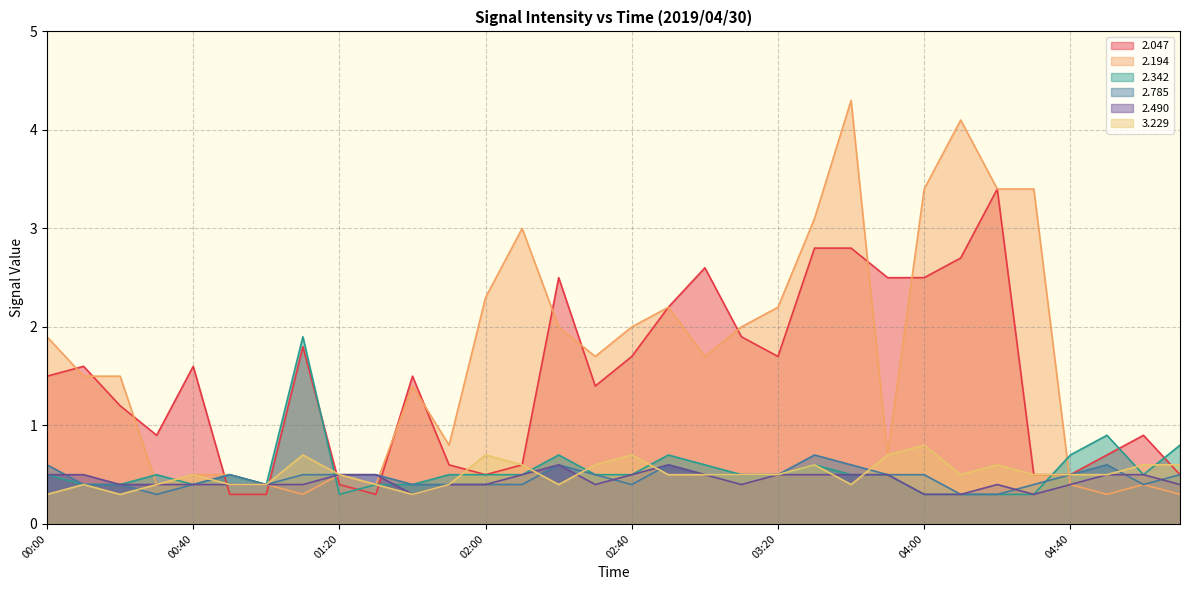

True or false:   2.194 and   2.490 cross at least once.

True